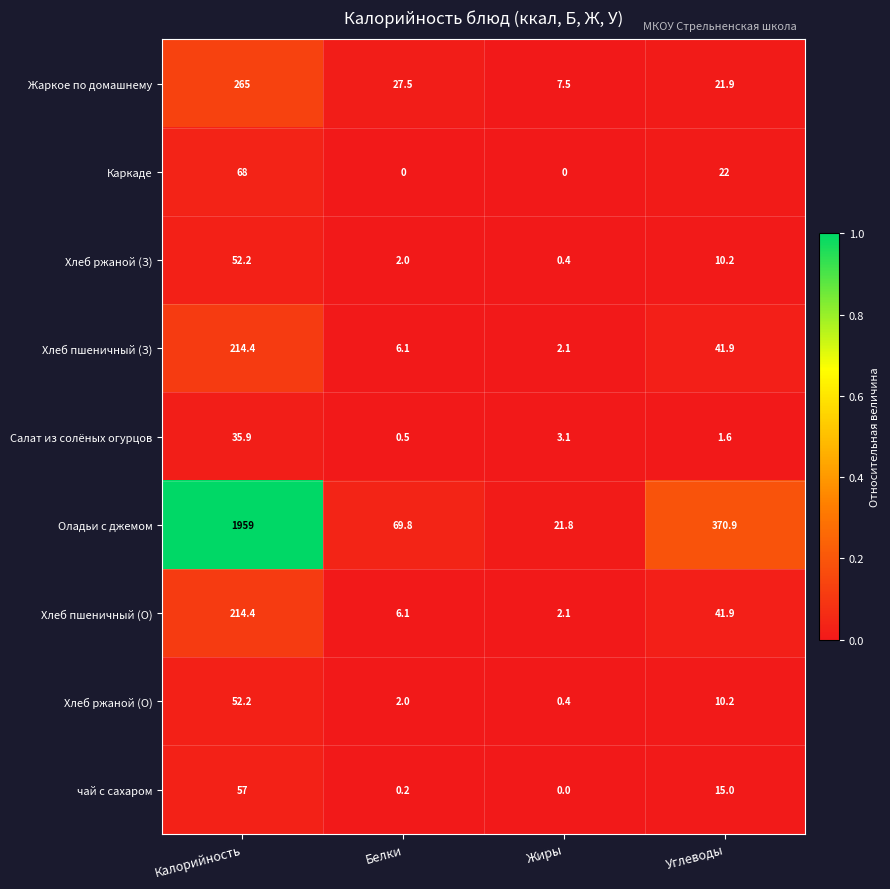

At which category is the sum across all series the highest?

Калорийность